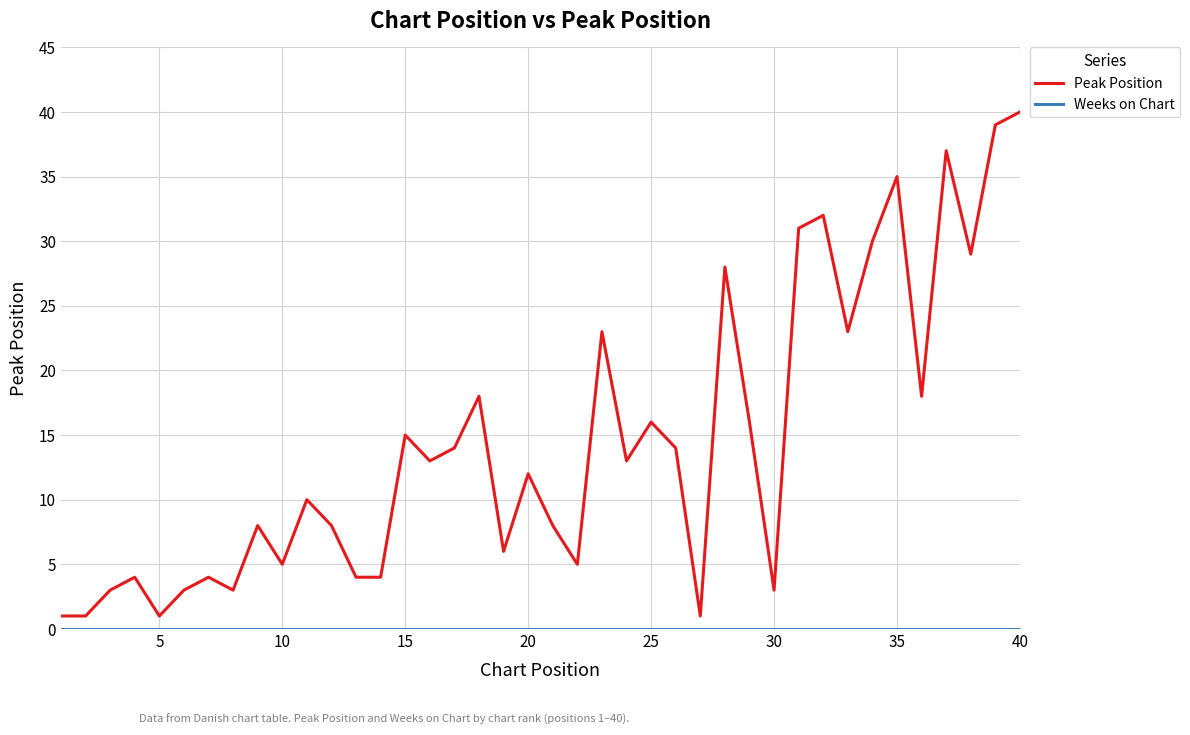

At how many categories does at least one series exceed 34?

4